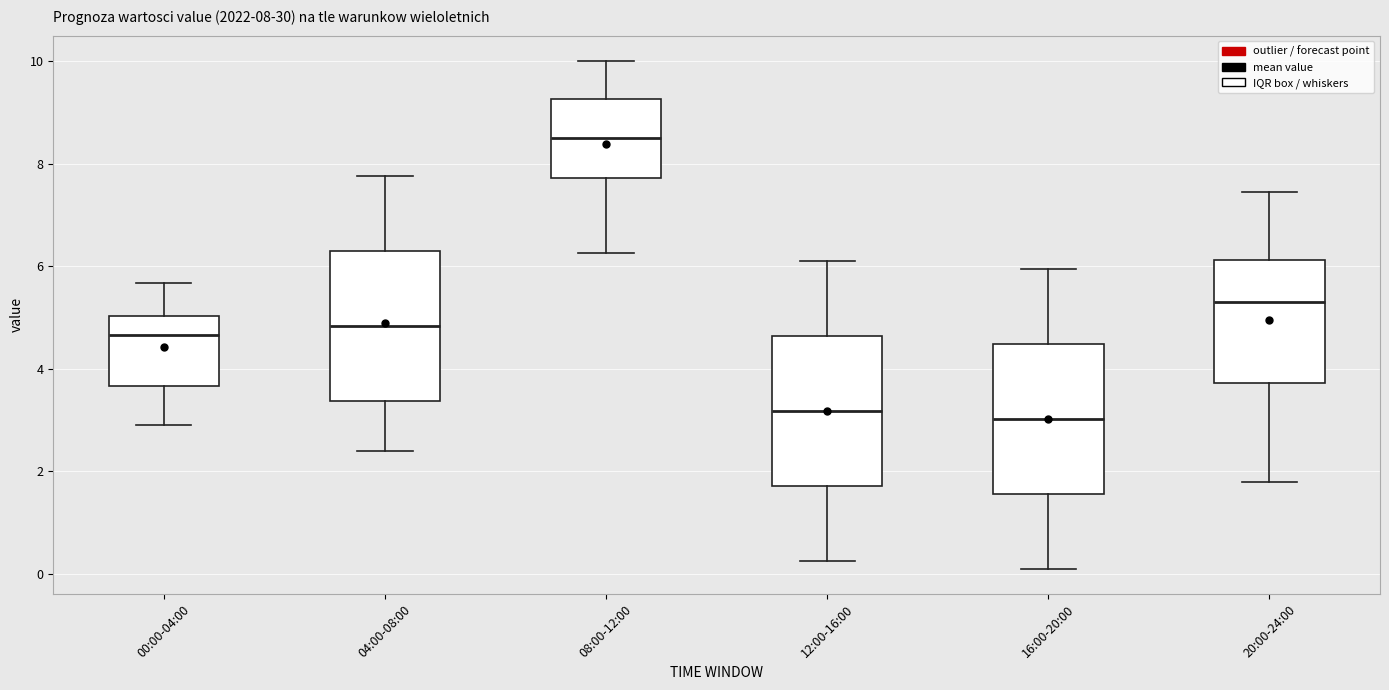

Which box's median line is the highest?

08:00-12:00